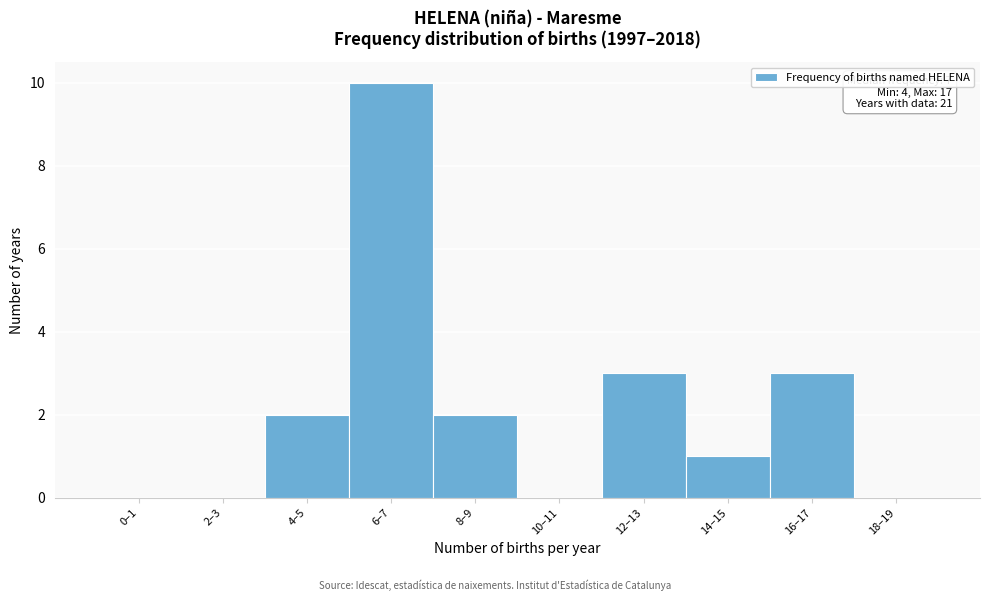

Reading left to right, what are all the values shown in this chart?

0–1=0	2–3=0	4–5=2	6–7=10	8–9=2	10–11=0	12–13=3	14–15=1	16–17=3	18–19=0